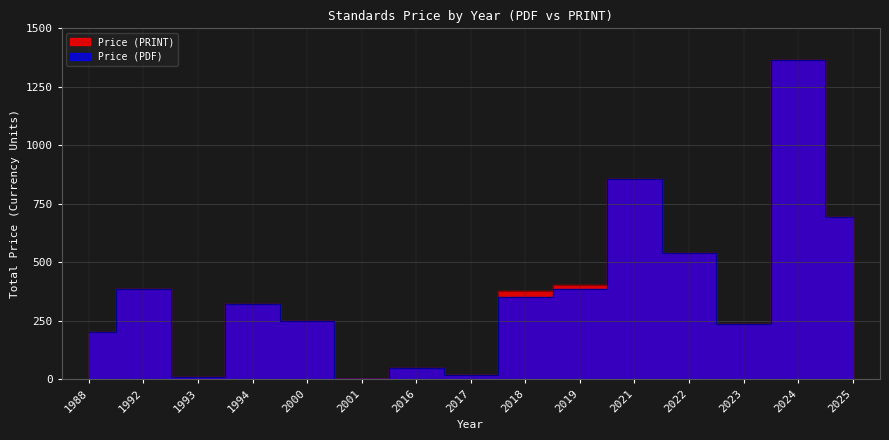

What is the difference between the maximum and second lowest values in the Price (PRINT) series?

1240